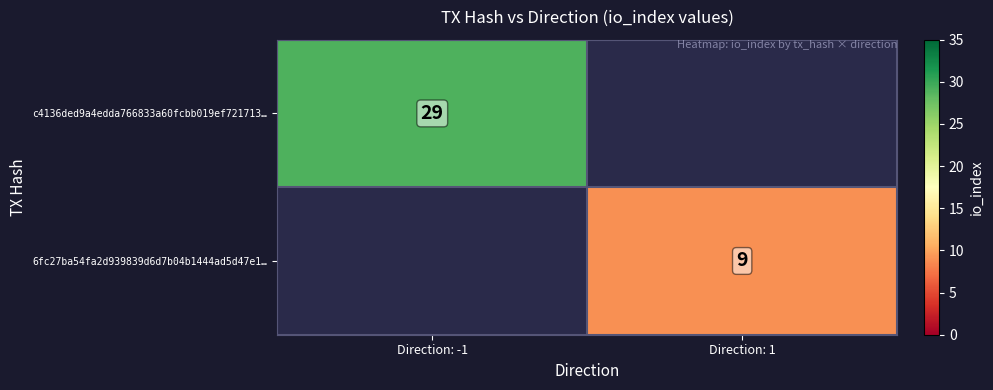

How many categories are shown in the chart?

2